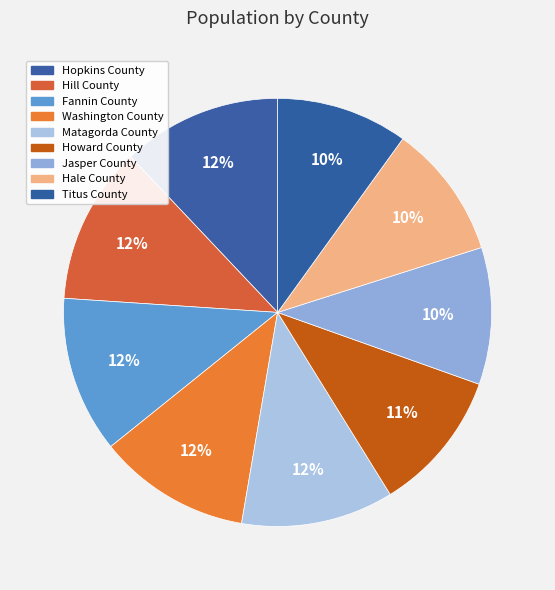

Count the number of slices in the pie.

9